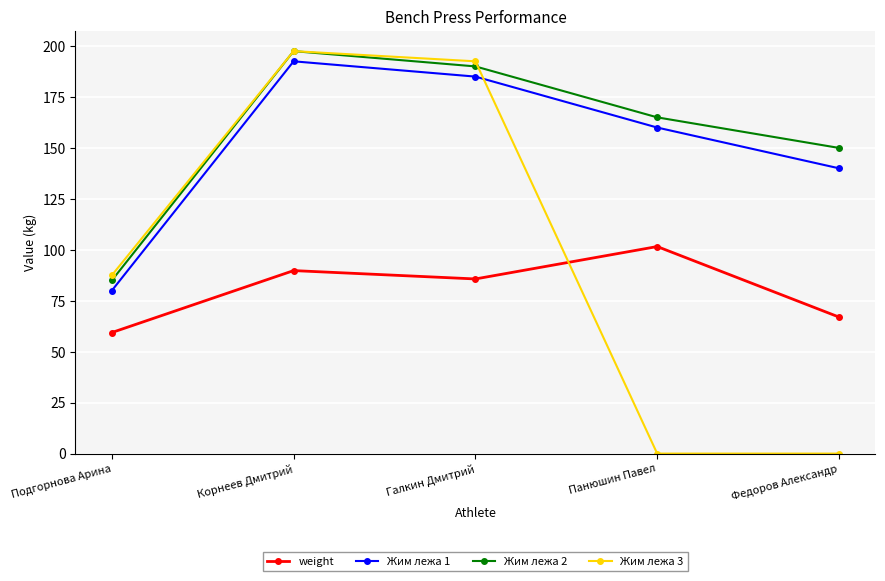

True or false: weight has more than 2 points higher than both neighbors.

False